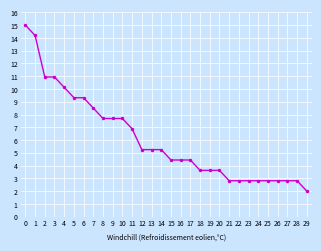

Which label corresponds to the smallest value in the chart?

29